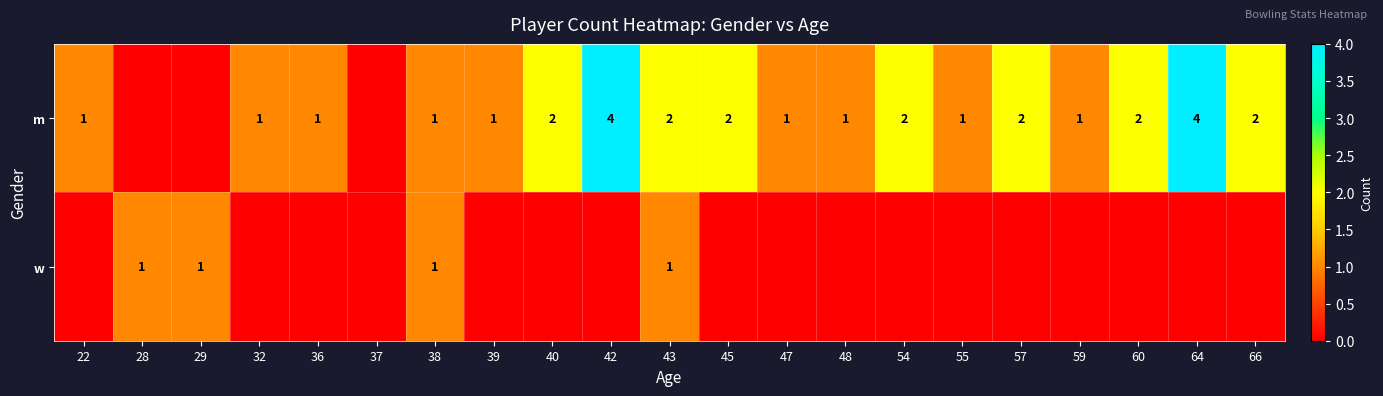

The m series shows 1 at 36. True or false?

True